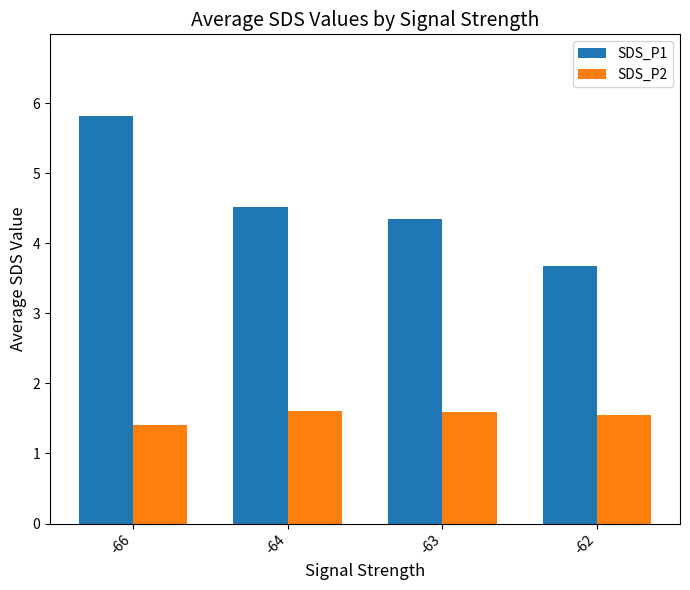

Does the chart contain any negative values?

No